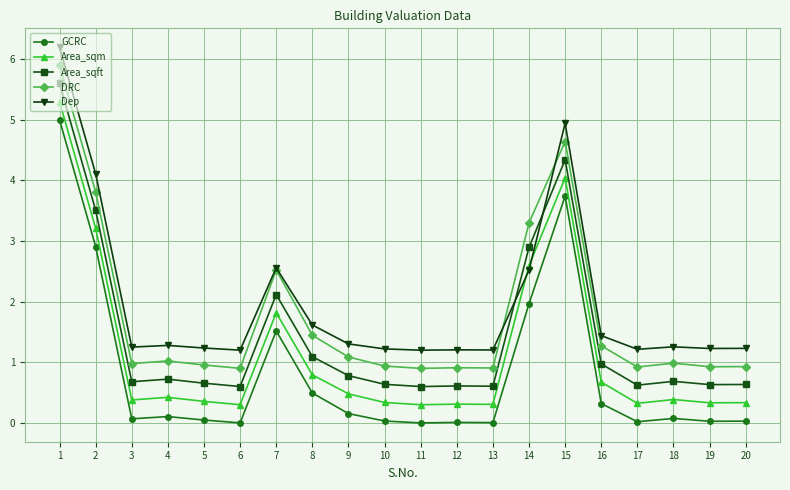

What is the difference between the maximum and minimum values in the GCRC series?

5.0